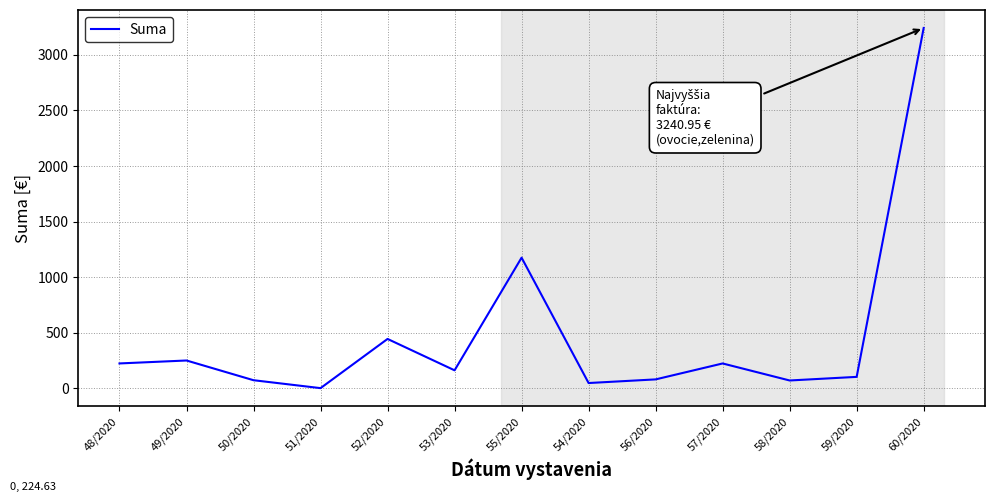

What is the difference between the maximum and minimum values?

3238.4